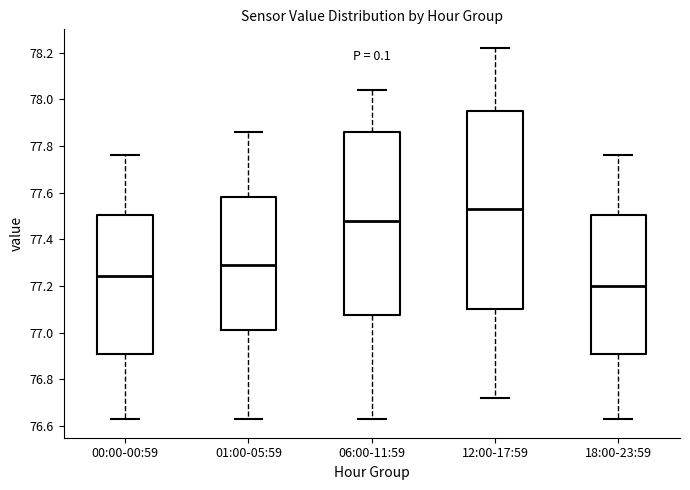

Reading left to right, transcribe this box plot: for each box, give where its median line is, the range the box spans, and where its two whiskers end, as read against the y-axis. The values are not printed on the chart, so give them approximately, as read against the axis.

00:00-00:59: median 77.24, box 76.92 to 77.50, whiskers 76.64 to 77.76
01:00-05:59: median 77.30, box 77.02 to 77.58, whiskers 76.64 to 77.86
06:00-11:59: median 77.48, box 77.08 to 77.86, whiskers 76.64 to 78.04
12:00-17:59: median 77.54, box 77.10 to 77.96, whiskers 76.72 to 78.22
18:00-23:59: median 77.20, box 76.92 to 77.50, whiskers 76.64 to 77.76